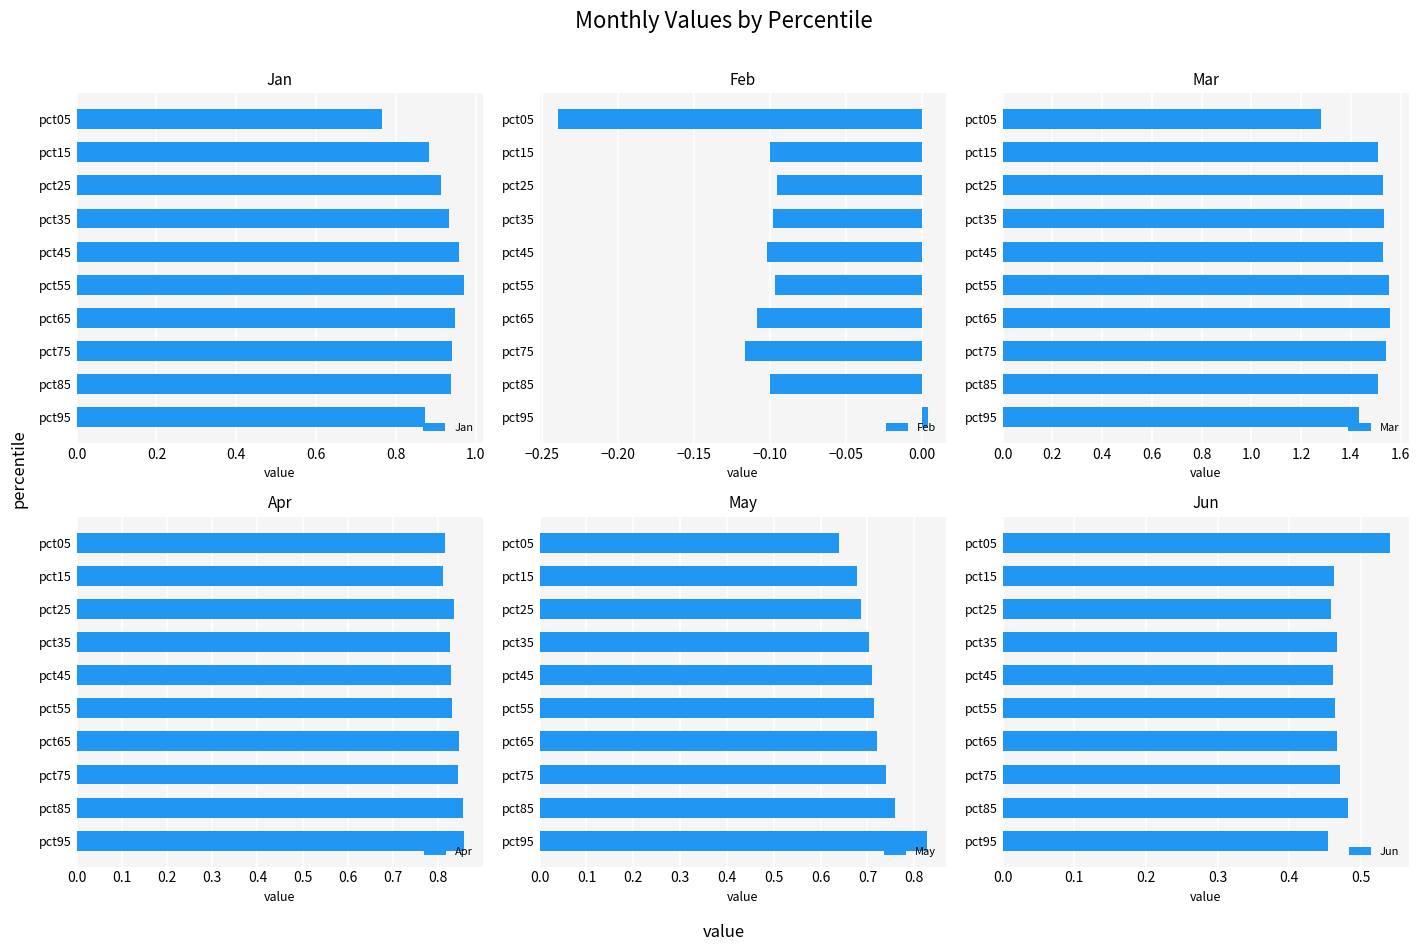

List the series in order of their peak value, lowest first.

Feb, Jun, May, Apr, Jan, Mar